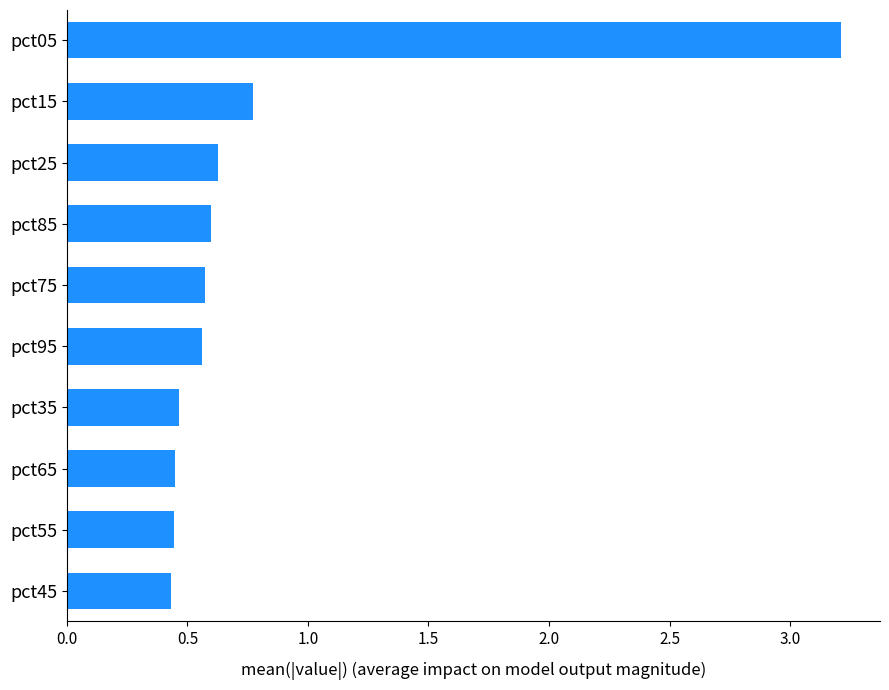

Which label corresponds to the largest value in the chart?

pct05